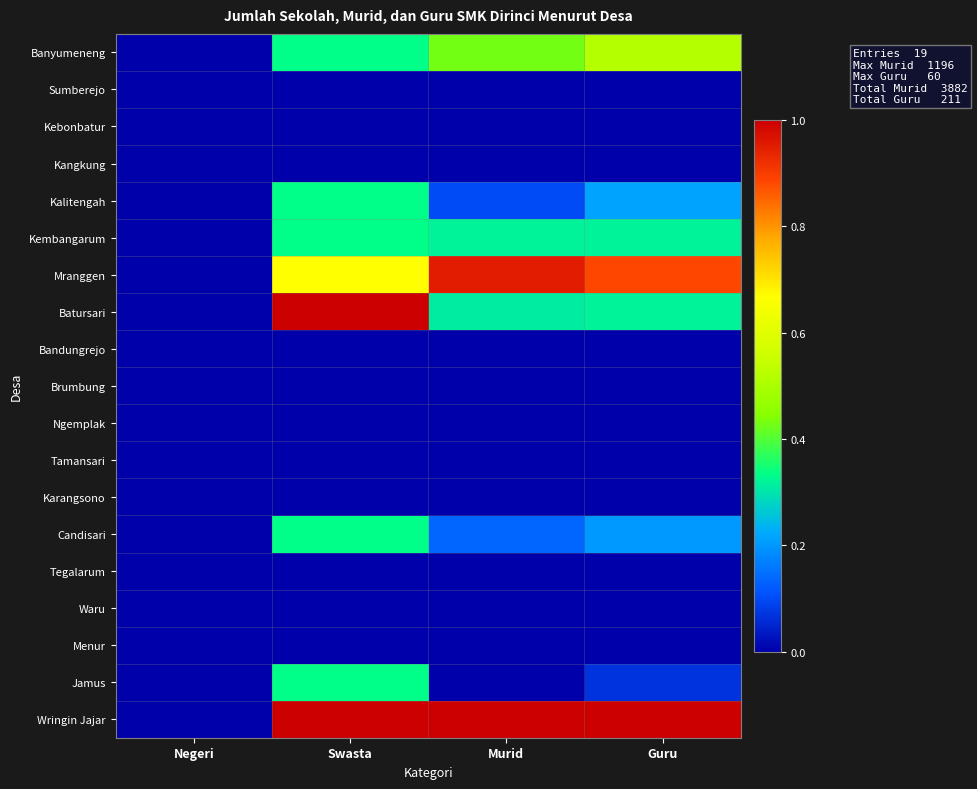

At how many categories does at least one series exceed 0?

3